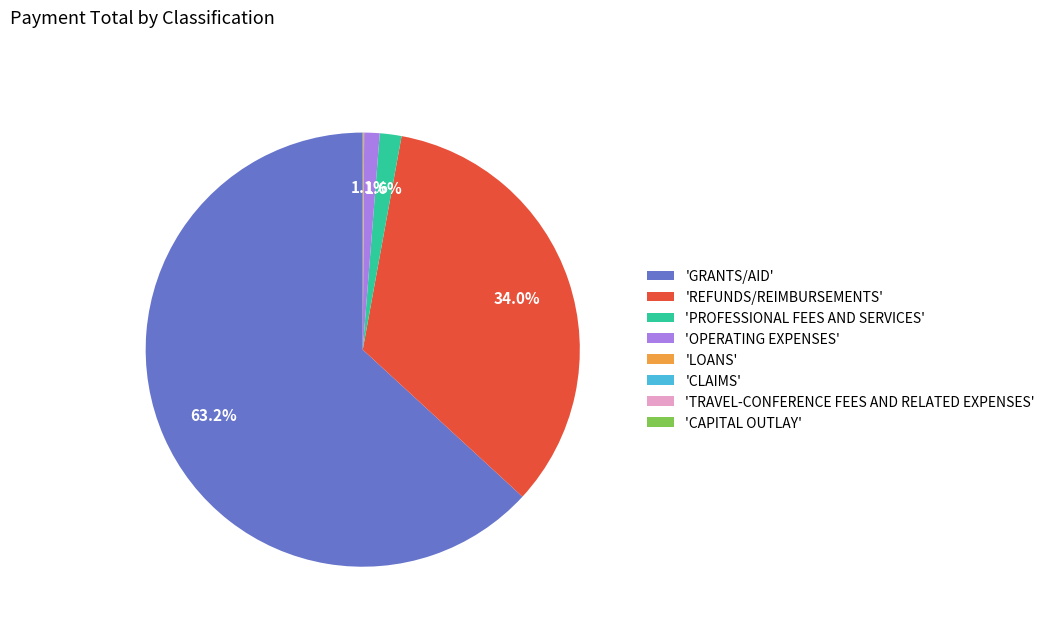

How much of the chart is everything except 'PROFESSIONAL FEES AND SERVICES'?

98.4%